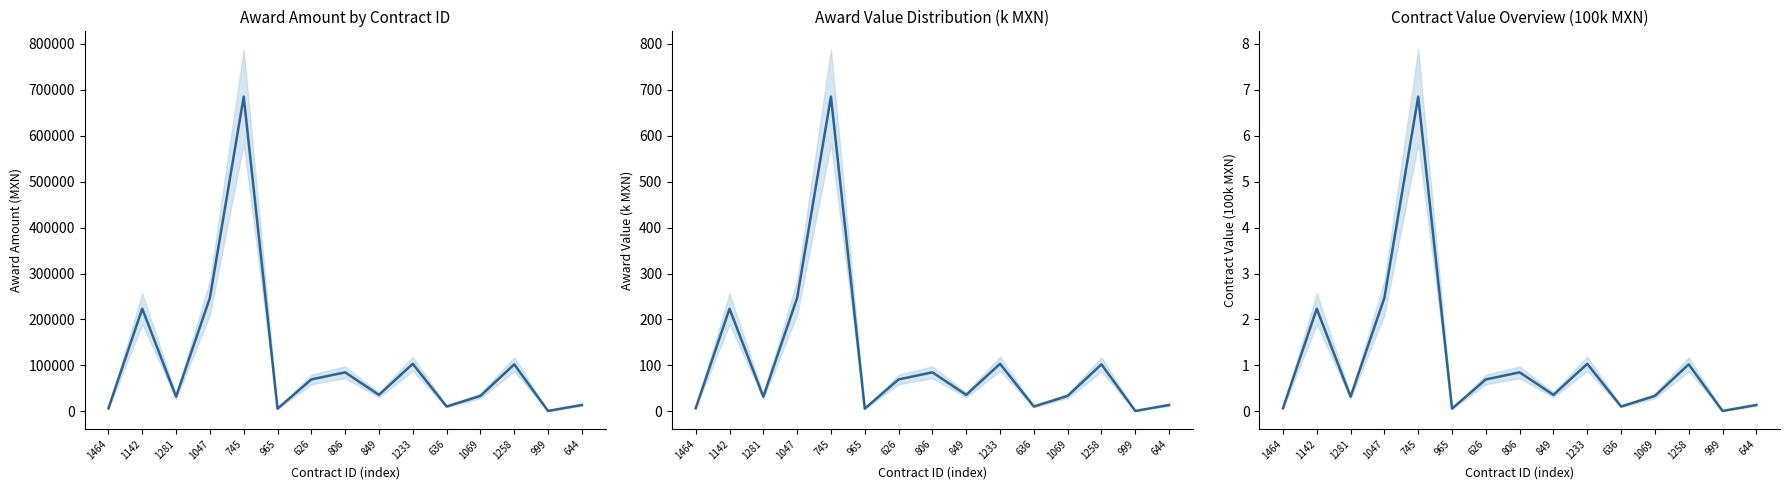

Is the value of awards.value.amount at 626 greater than the value of award value (k MXN) at 745?

Yes